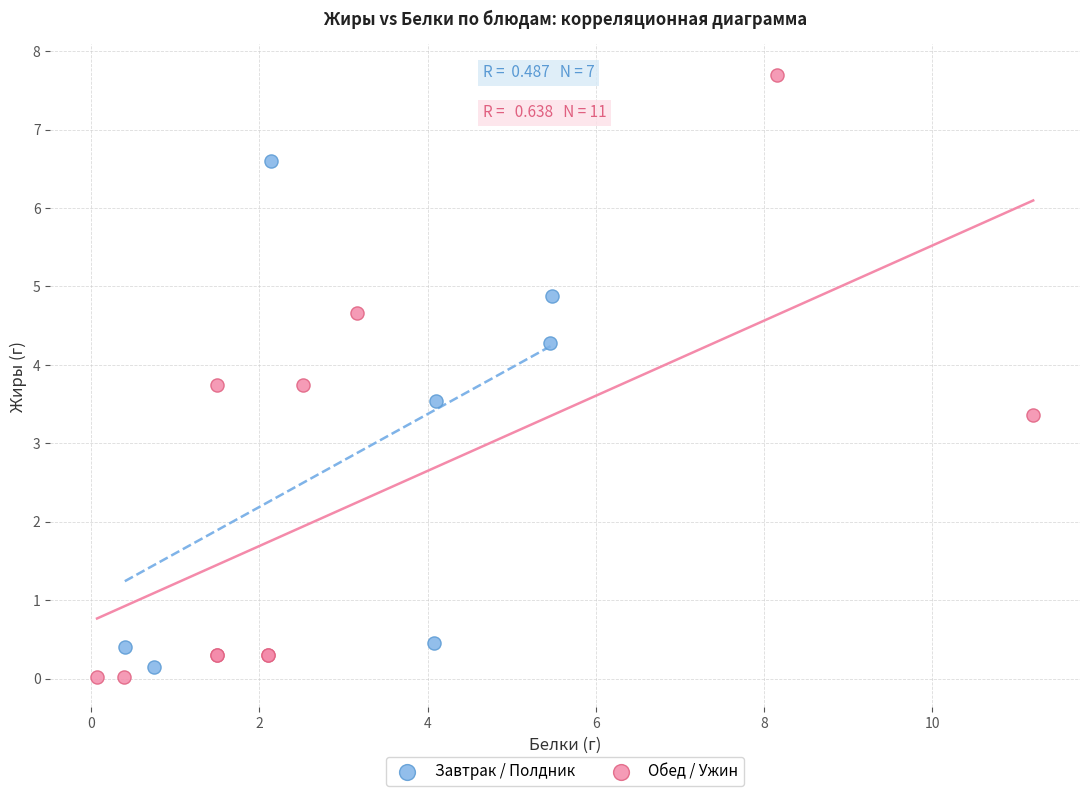

Which series contains the highest Y value?

Обед / Ужин